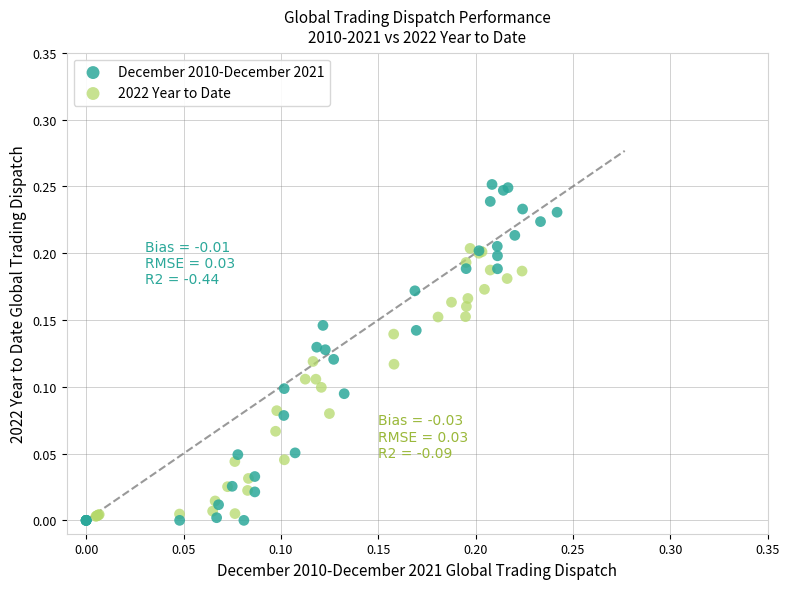

Which series has the widest spread of Y values?

December 2010-December 2021